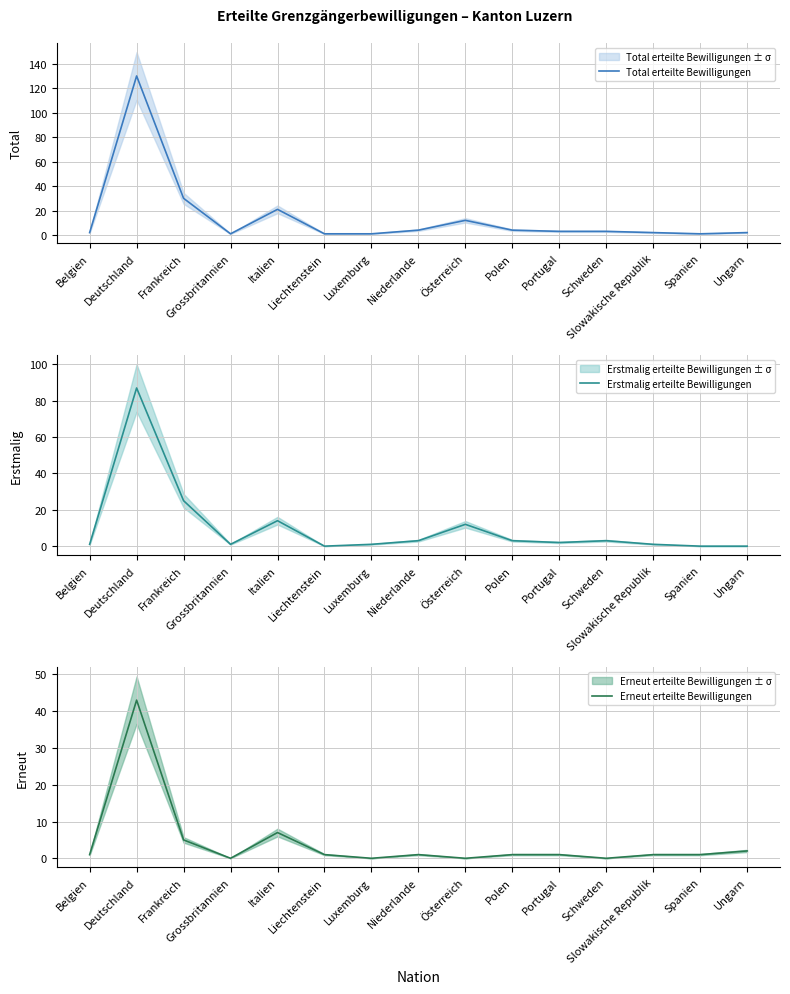

Where does the Erstmalig erteilte Bewilligungen series first go above 2?

Deutschland